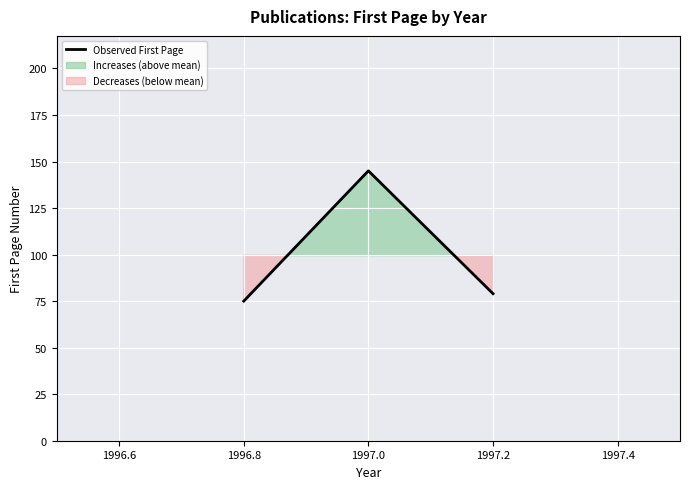

What is the average value?

100